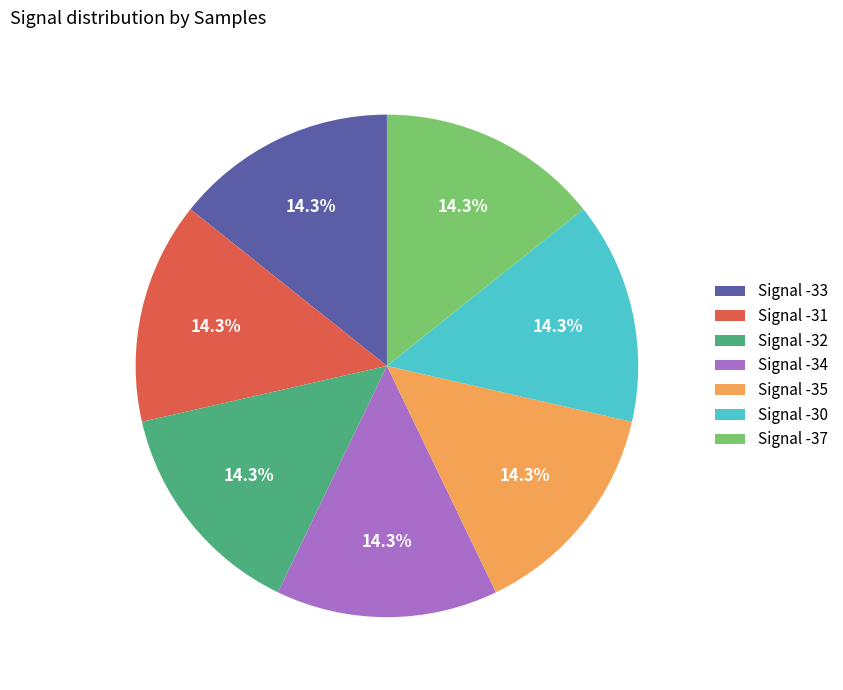

Does Signal -32 account for over 50% of the chart?

No